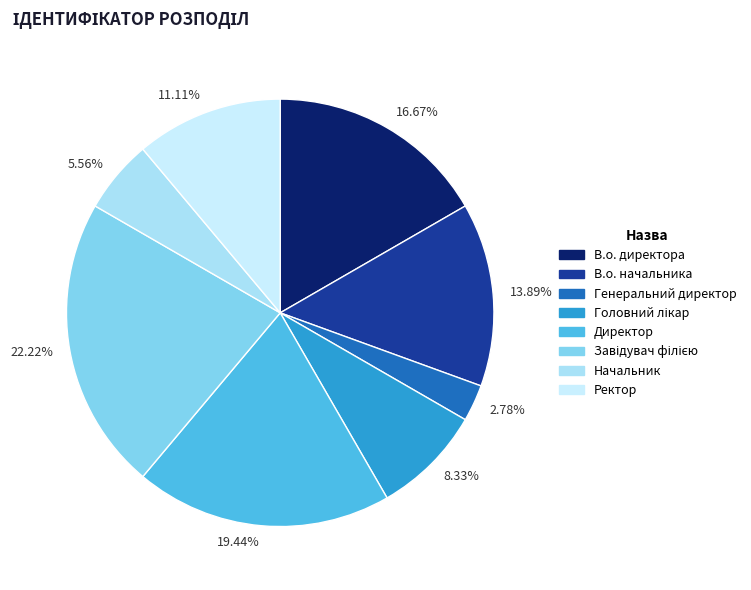

Count the number of slices in the pie.

8